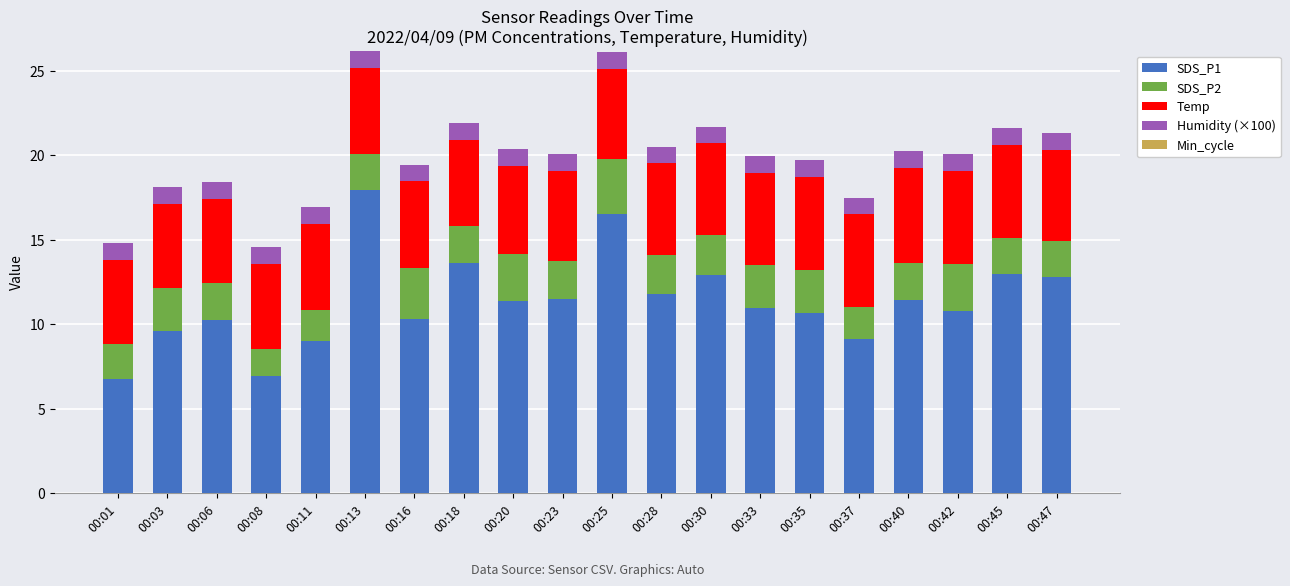

What is the total value across all series at 00:47?

21.3